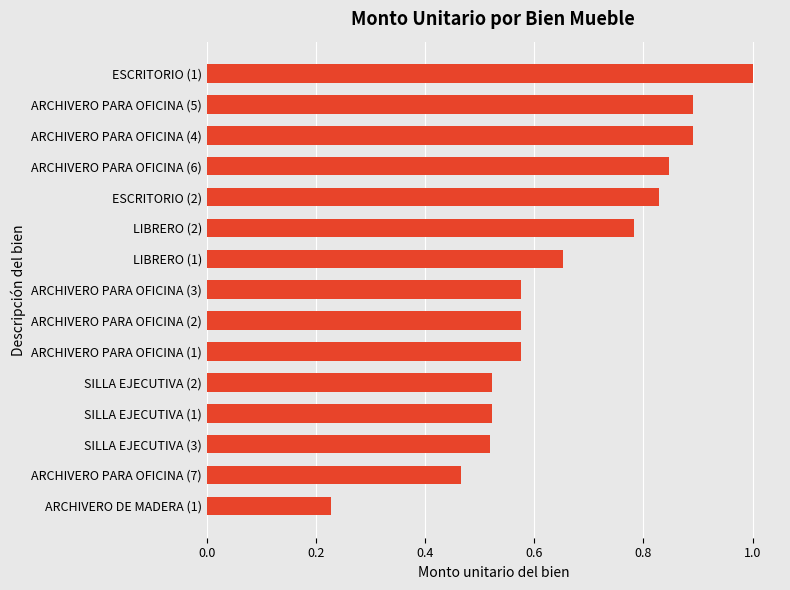

Which category has the lowest value across all series?

ARCHIVERO DE MADERA (1)